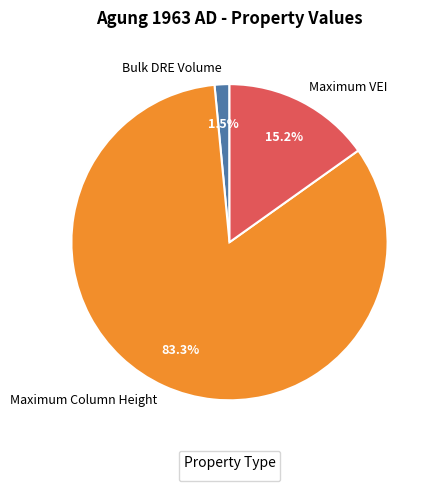

What portion of the pie excludes Bulk DRE Volume?

98.5%